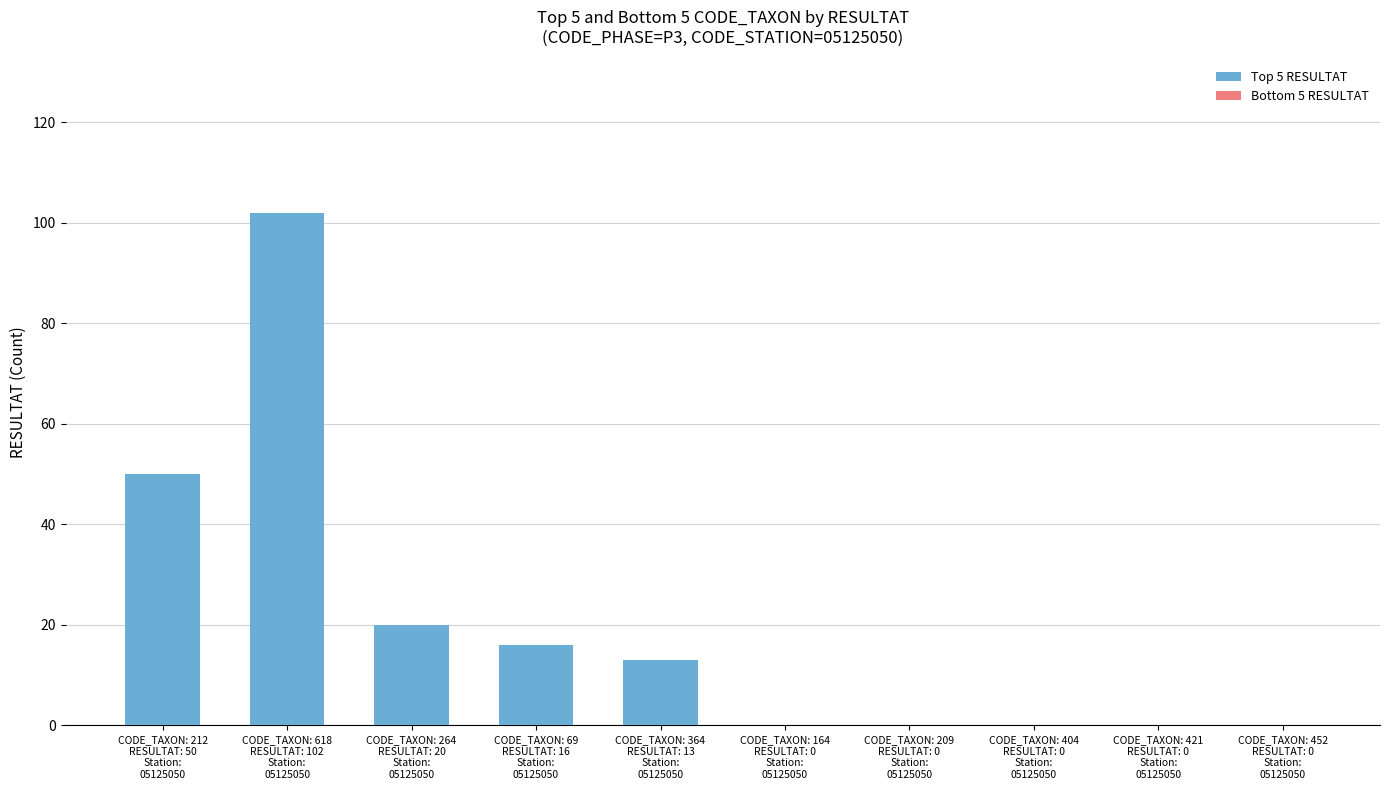

Reading left to right, extract all data points from this chart.

50	102	20	16	13